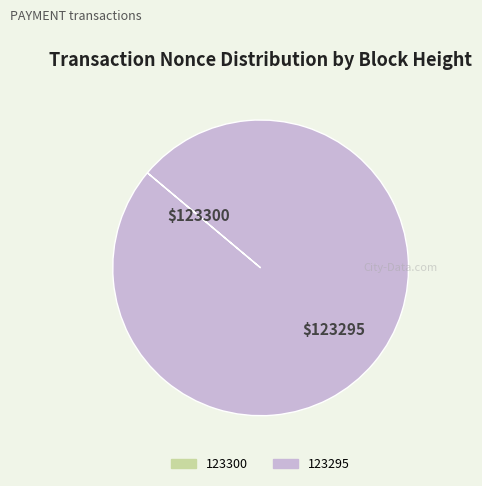

What is the largest slice in the pie chart?

$123295